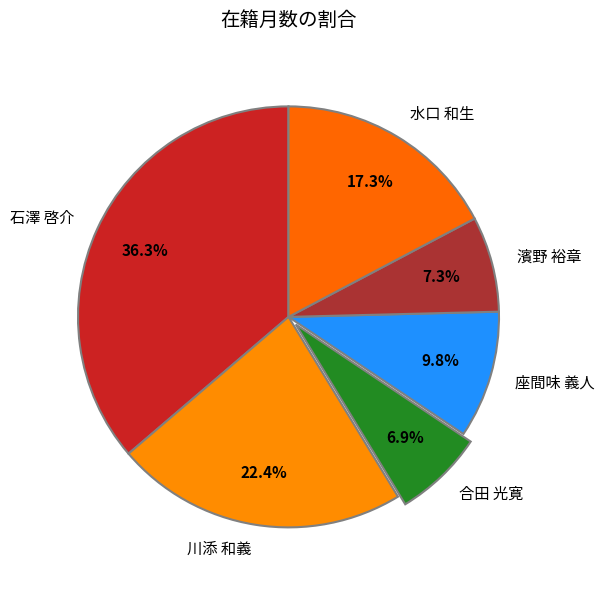

Is it true that 川添 和義 is 22% of the pie?

True